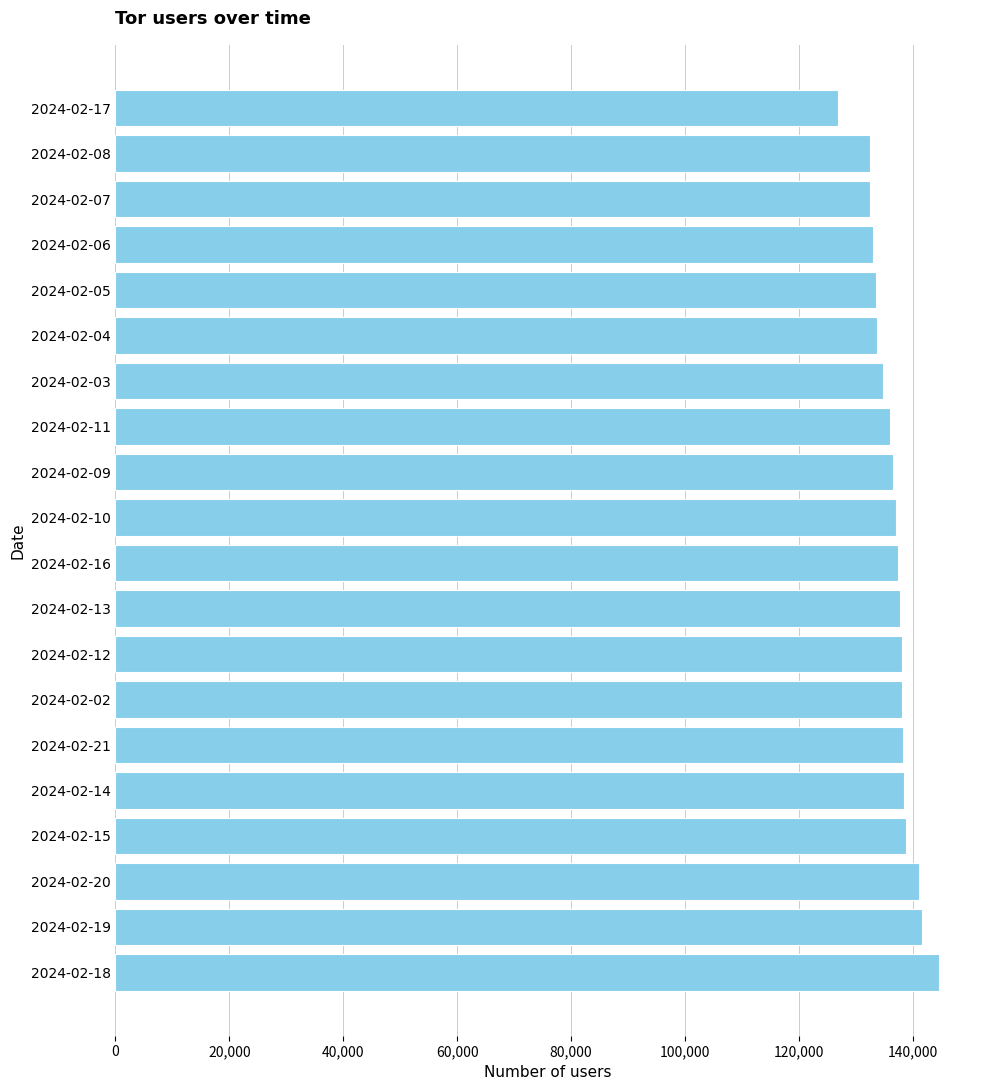

How many bars are there in total?

20